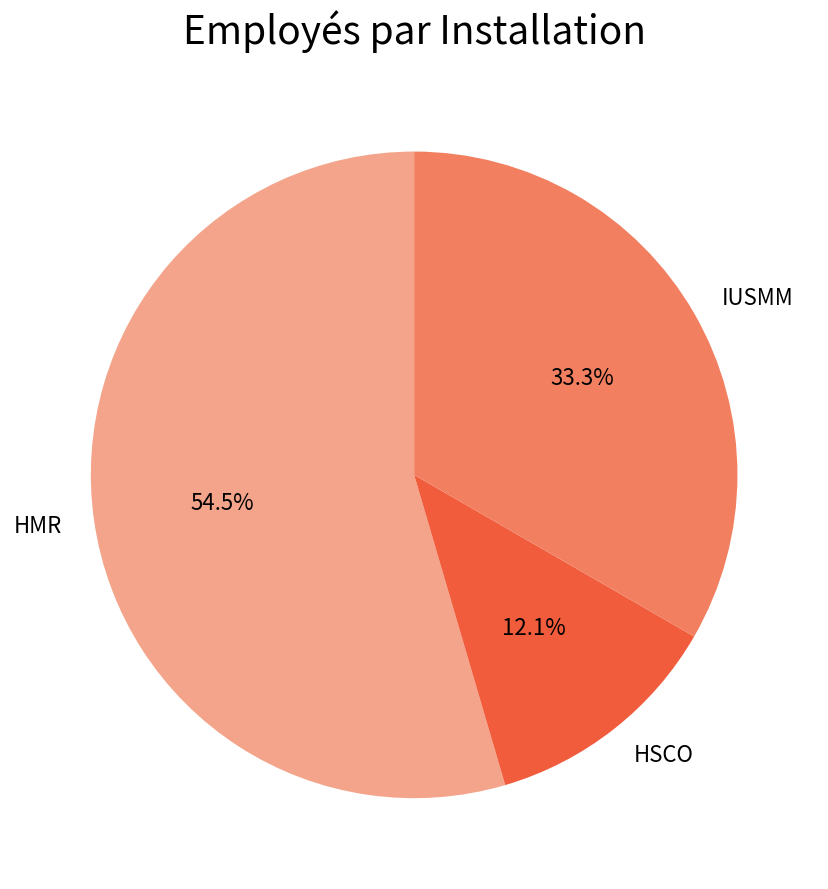

True or false: HMR accounts for 49% of the total.

False